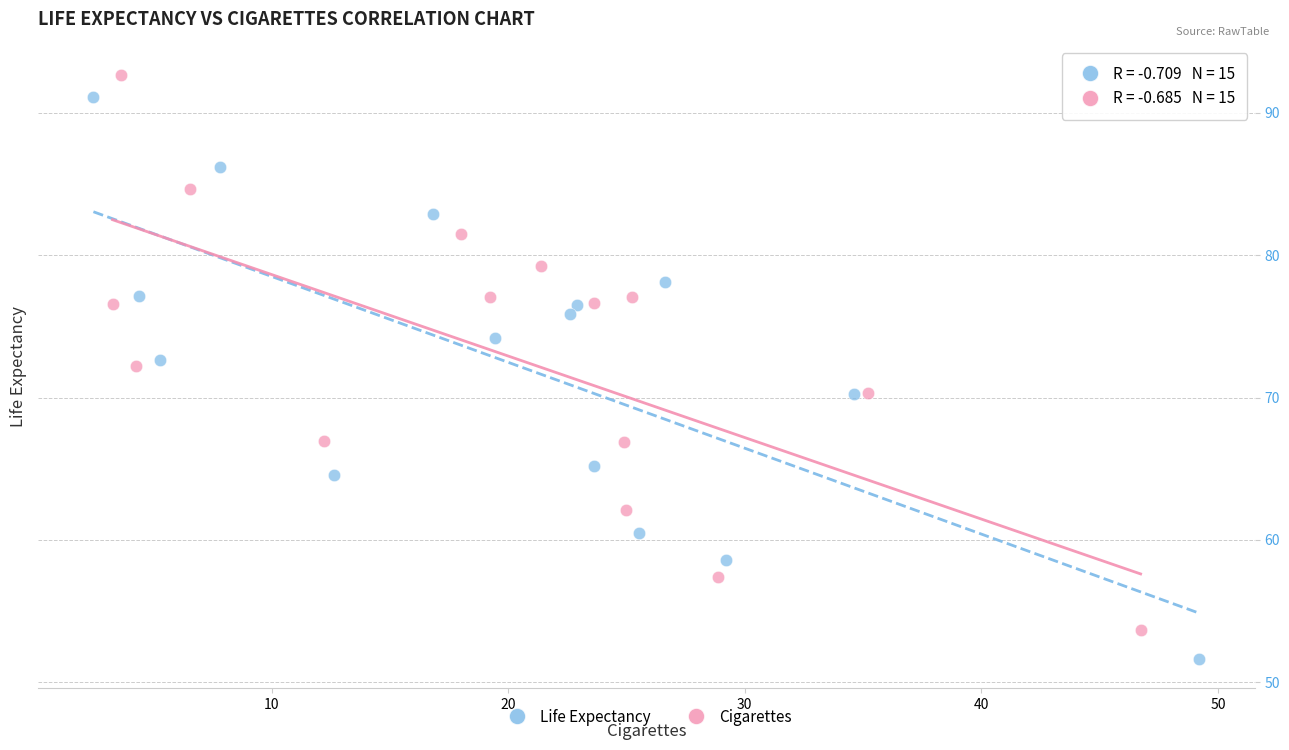

What are all the series names shown in the legend?

Life Expectancy, Cigarettes